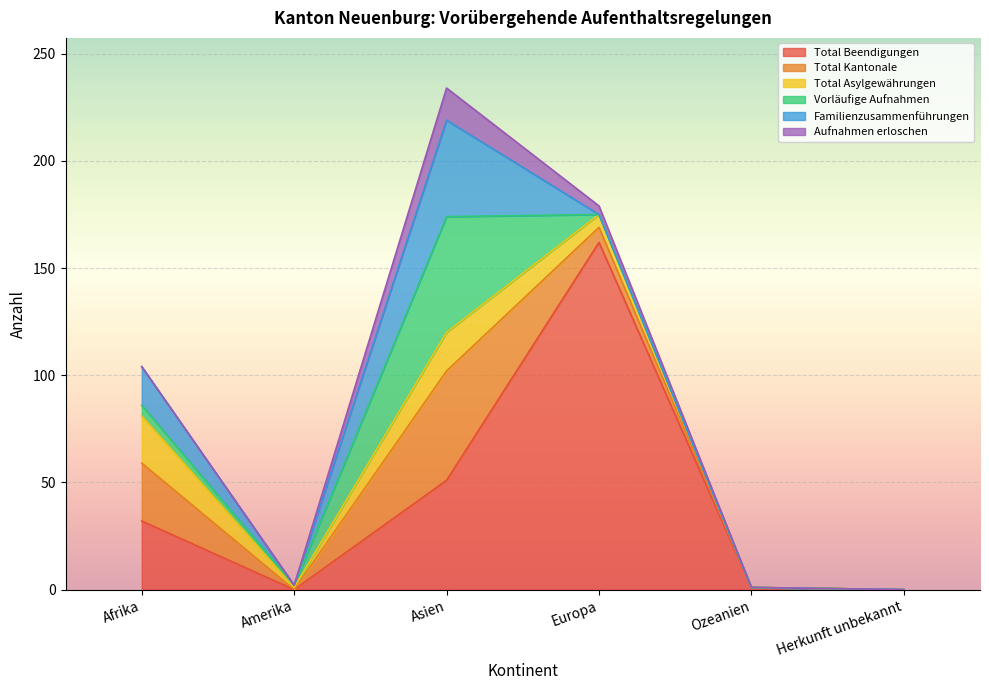

What is the label of the 6th point from the right?

Afrika